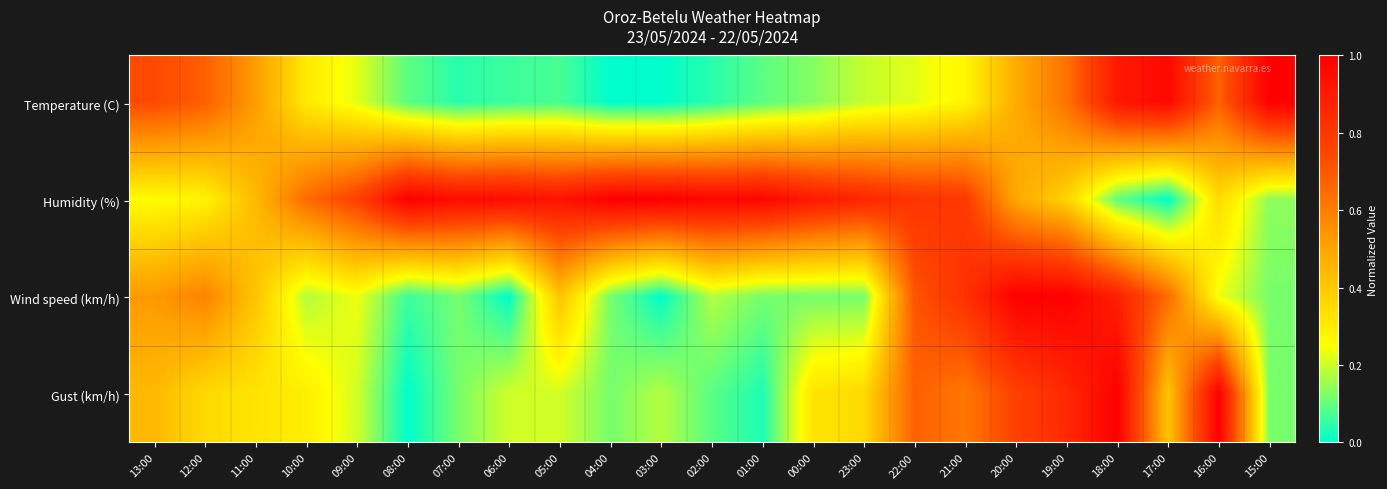

What is the greatest value displayed?

1.0